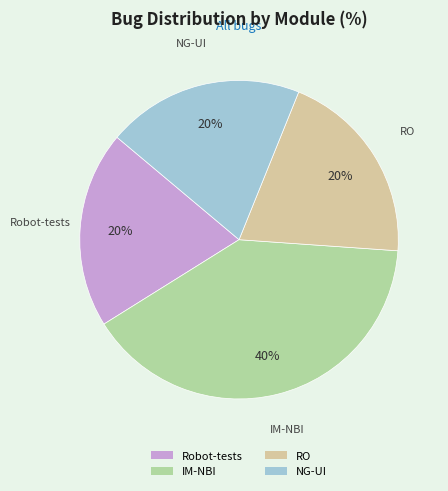

How many slices are in this pie chart?

4